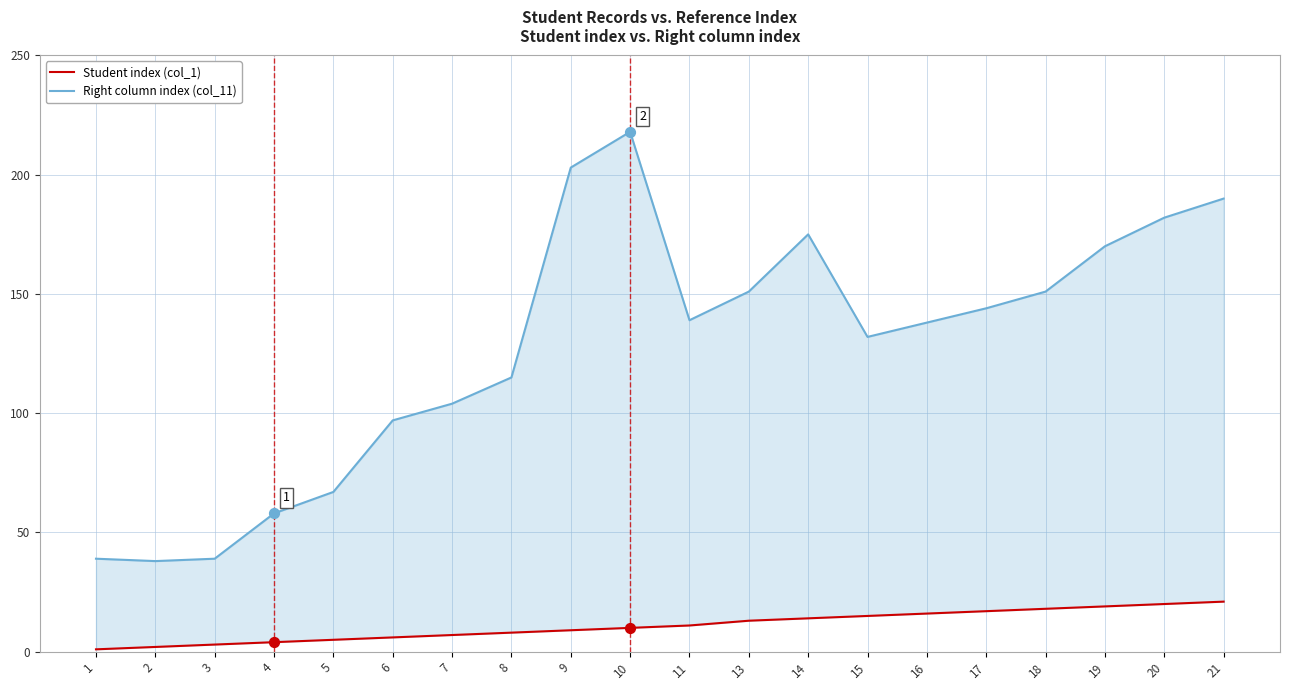

Which series contains the lowest Y value?

Student index (col_1)